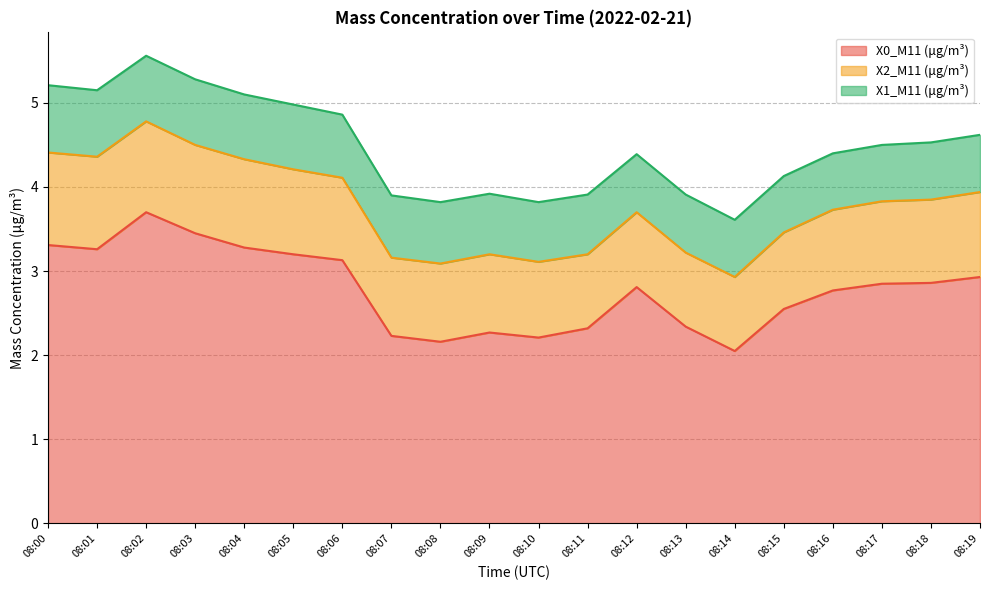

Does the chart display data point markers on the line(s)?

No